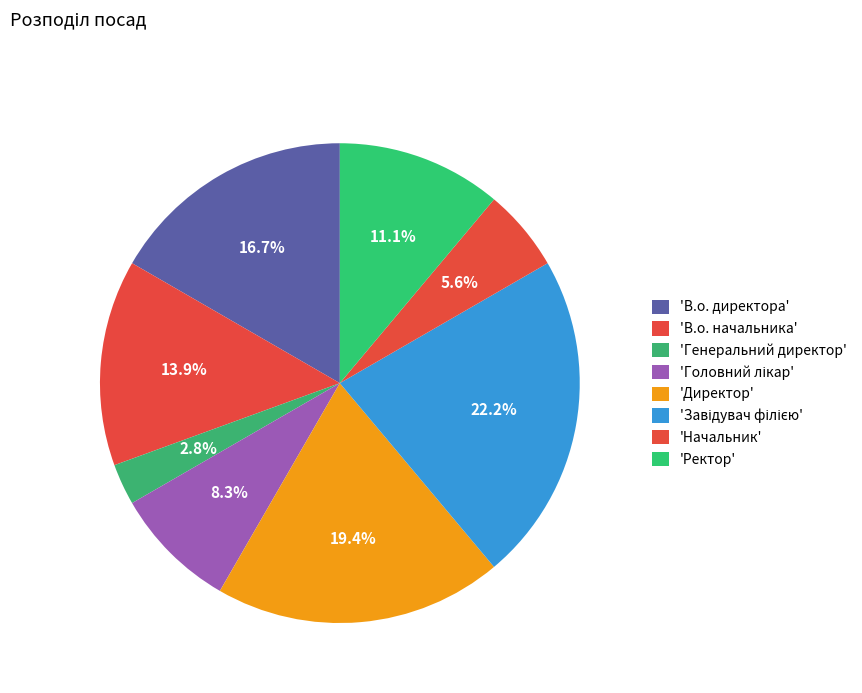

Count the number of slices in the pie.

8